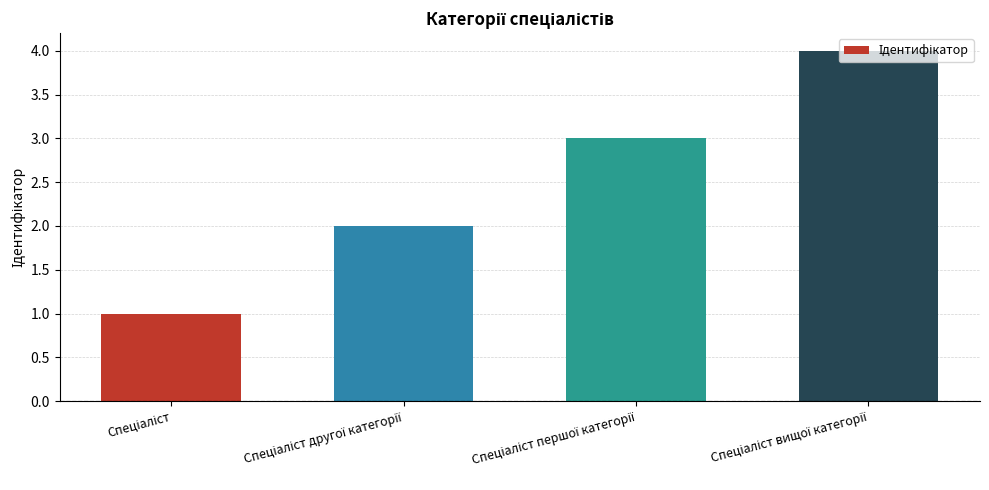

What is the sum of all values?

10